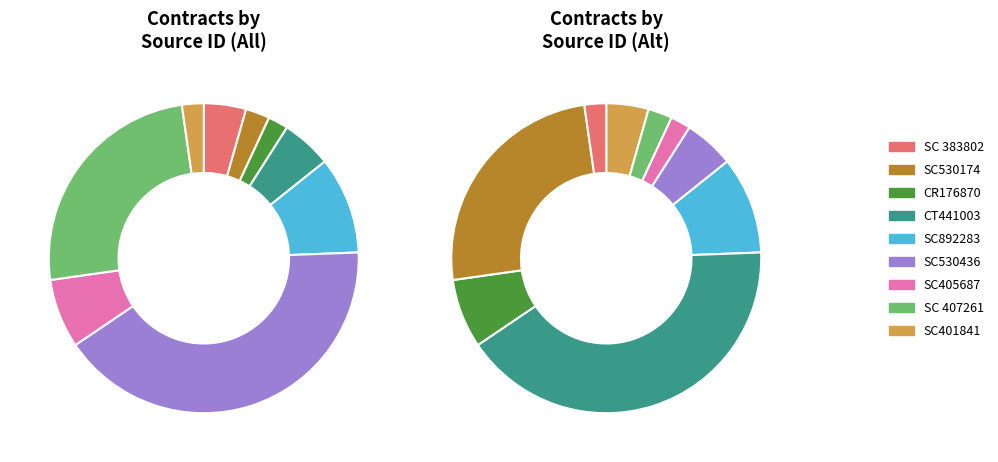

Is there a majority slice in this chart?

No